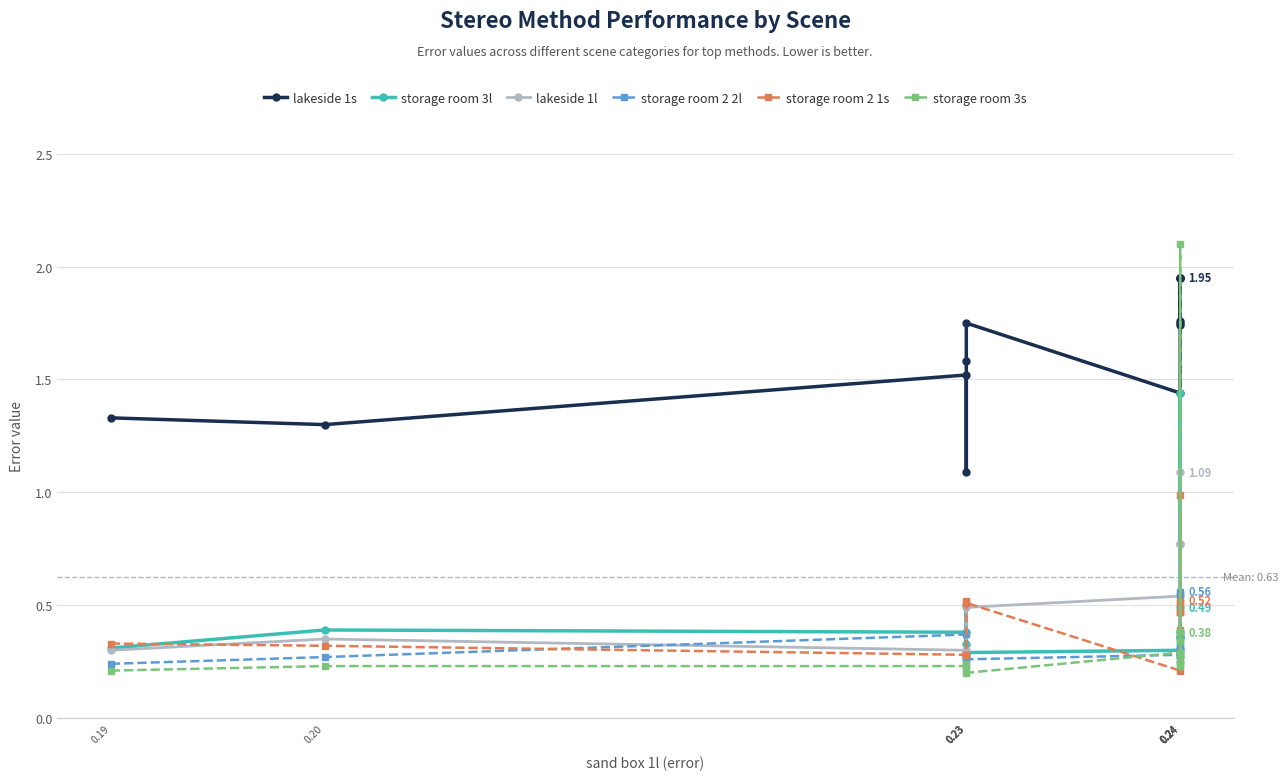

Which series changed the most between 0.19 and 0.24?

lakeside 1s